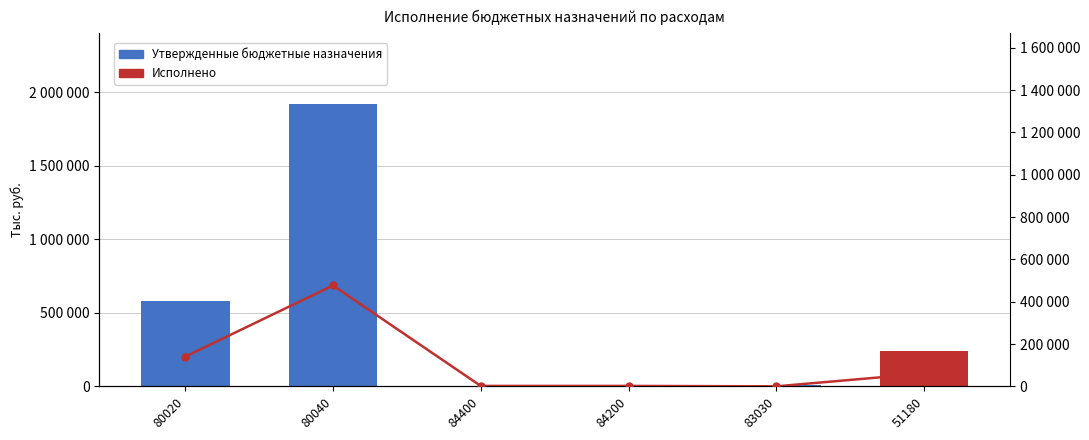

What are all the series names shown in the legend?

Утвержденные бюджетные назначения, Исполнено